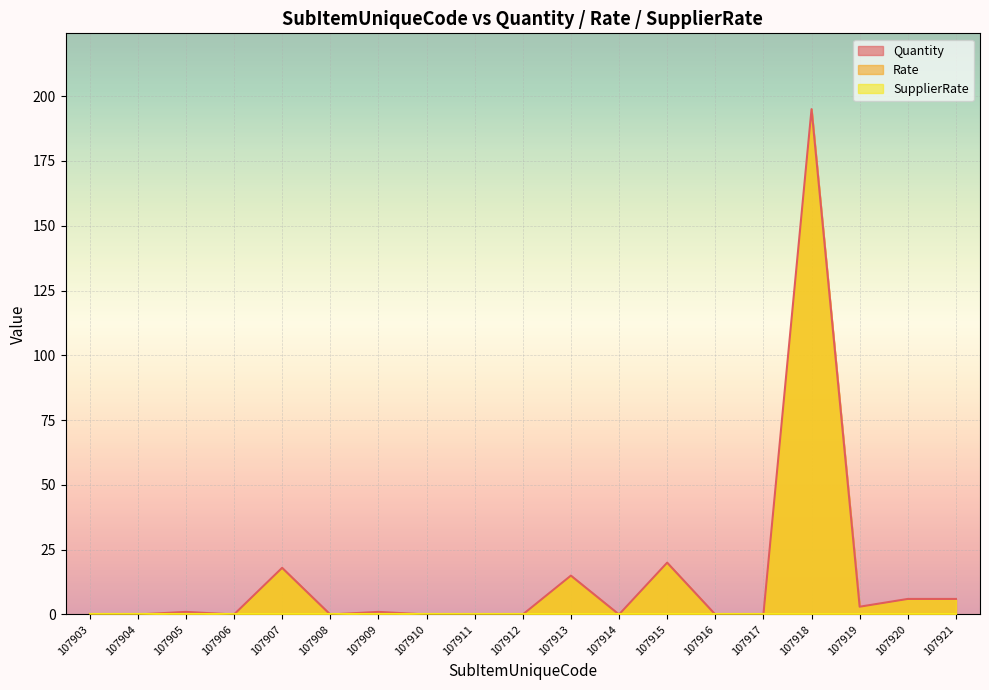

True or false: SupplierRate and Quantity cross at least once.

False